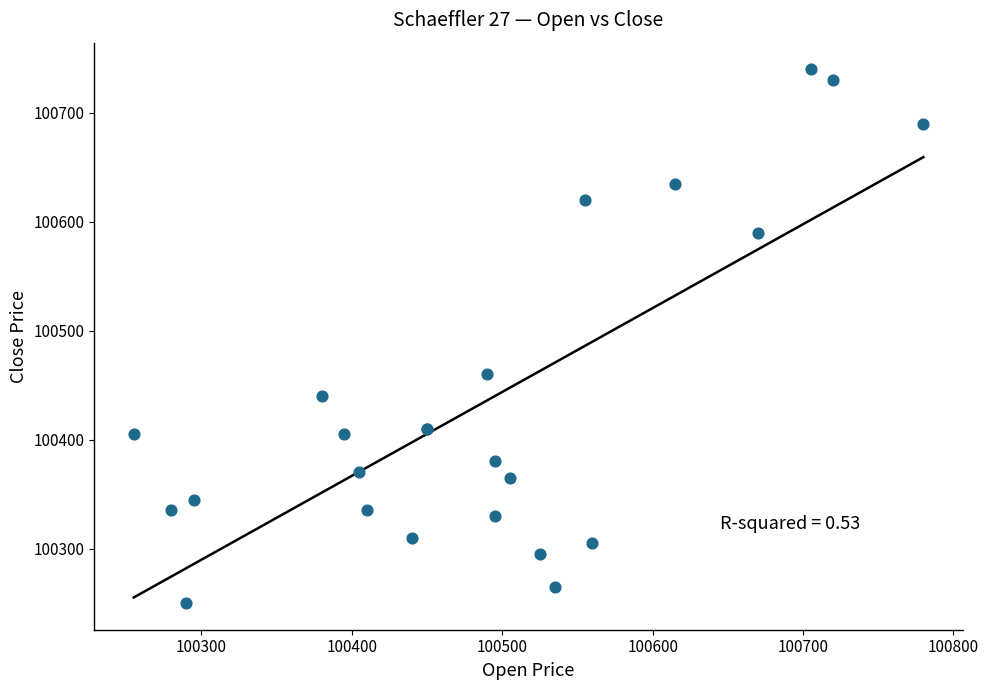

What Y value in the scatter plot is closest to 100495?

100460